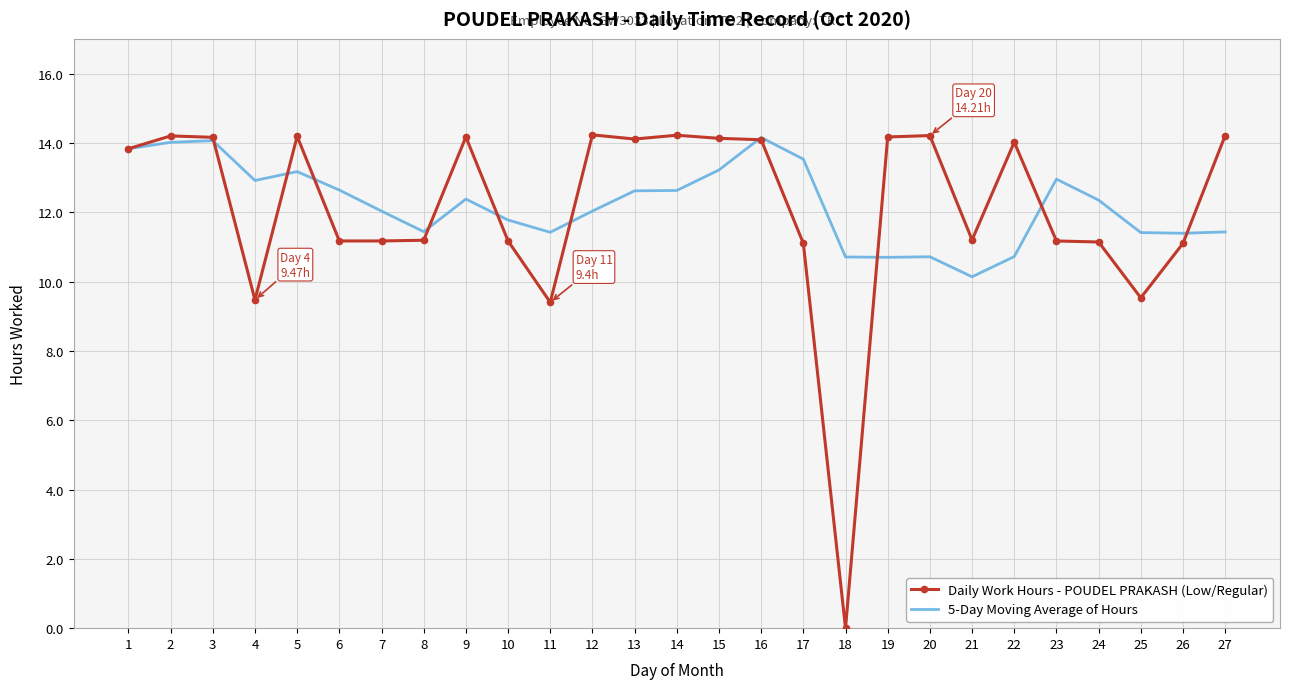

Is the value of 5-Day Moving Average of Hours at 8 greater than the value of Daily Work Hours - POUDEL PRAKASH (Low/Regular) at 16?

No